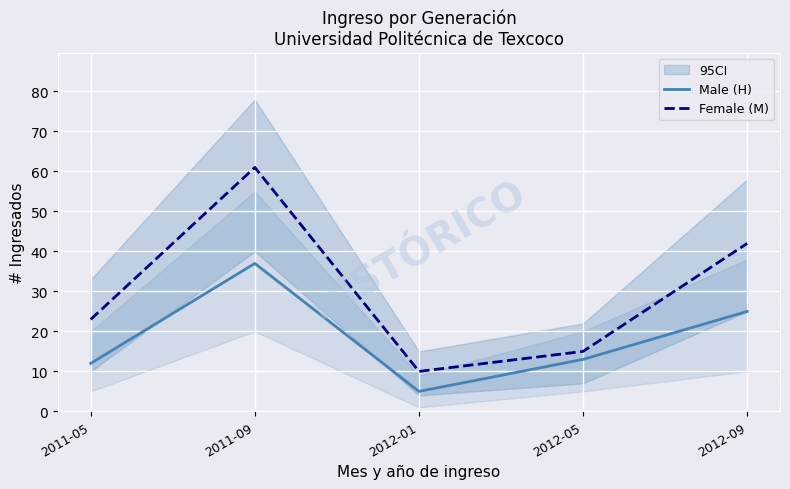

Between 2012-05 and 2012-09, which series saw the biggest shift?

Female (M)